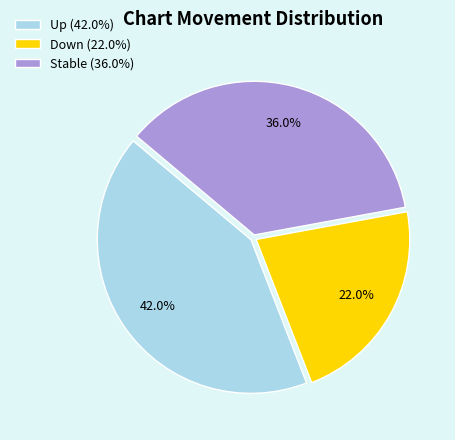

What percentage do Down (22.0%) and Up (42.0%) together represent?

64.0%